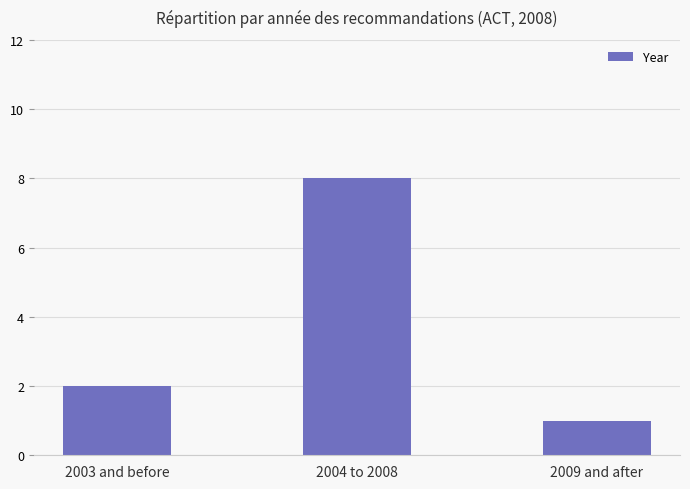

Reading left to right, extract all data points from this chart.

2	8	1